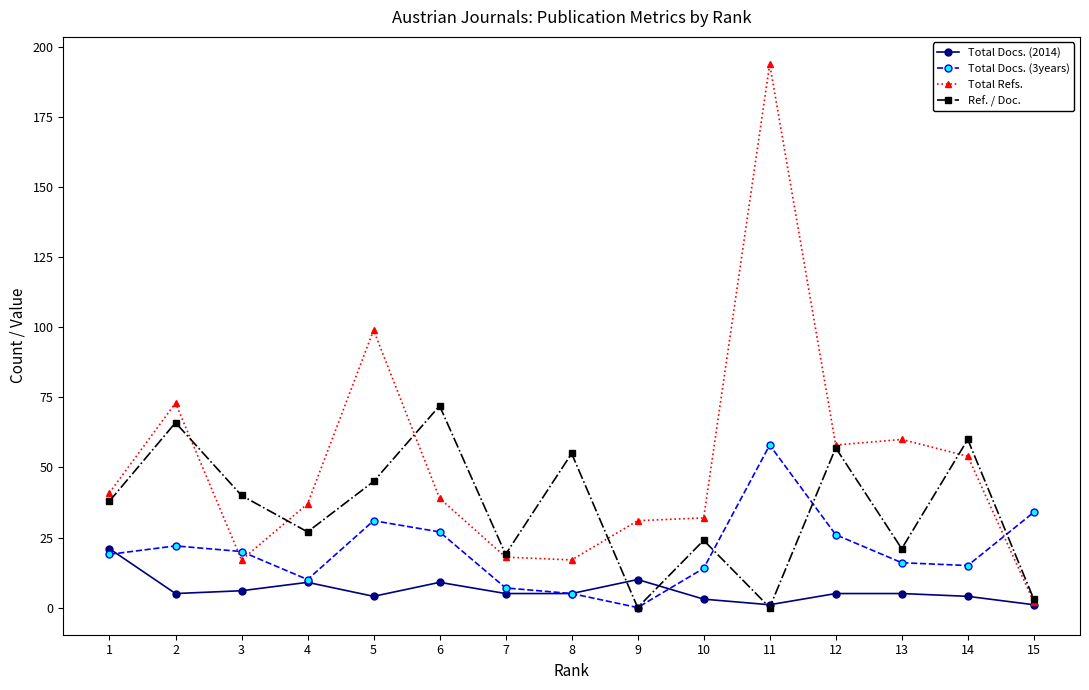

List the series in order of their peak value, highest first.

Total Refs., Ref. / Doc., Total Docs. (3years), Total Docs. (2014)